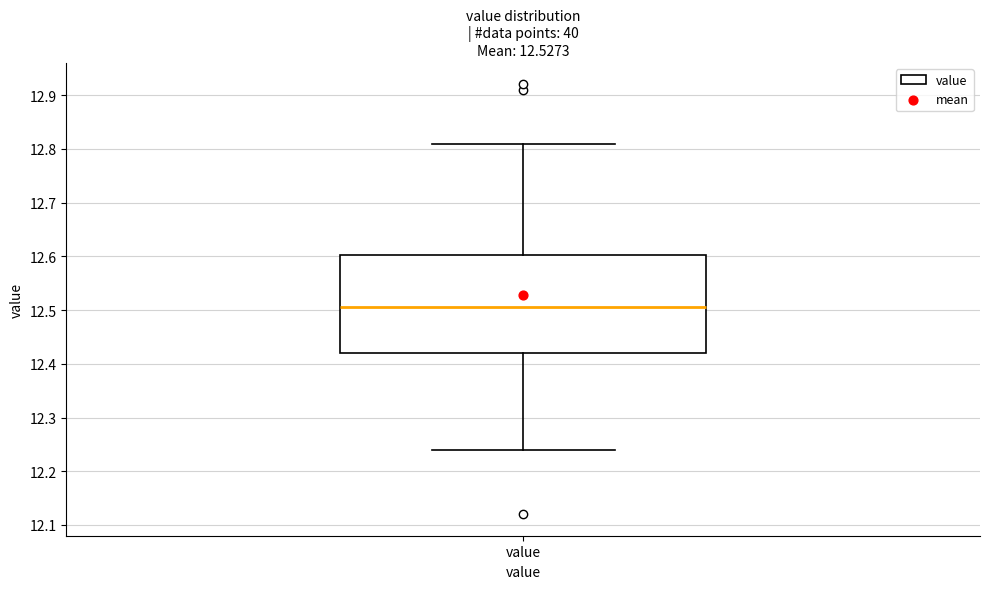

Where does the median line of the box for value sit on the y-axis? The values are not printed on the chart, so give them approximately, as read against the axis.

12.51